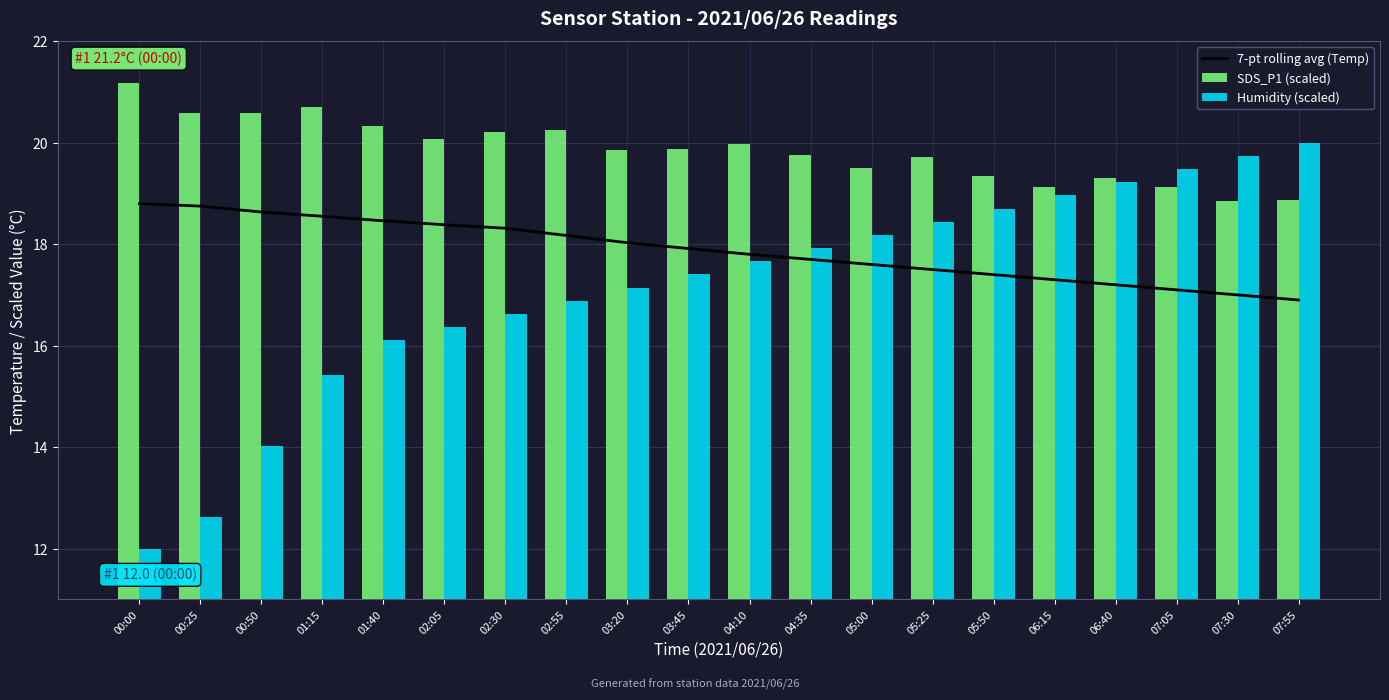

Is it true that Humidity (scaled) equals 19.0 at 06:15?

True